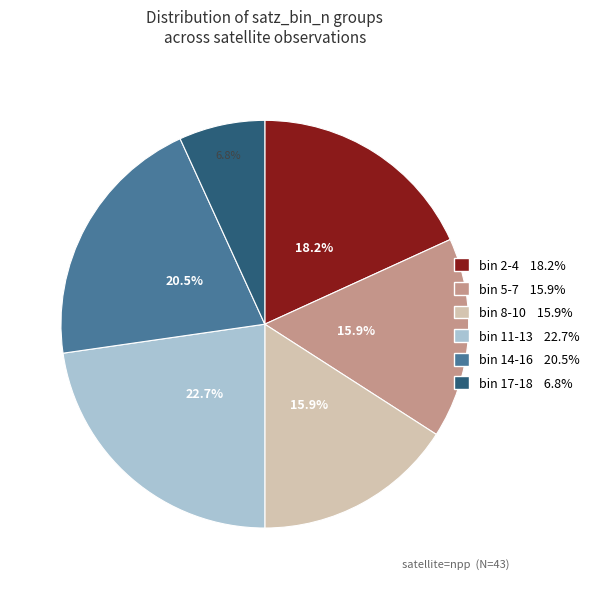

How many segments does this pie chart have?

6